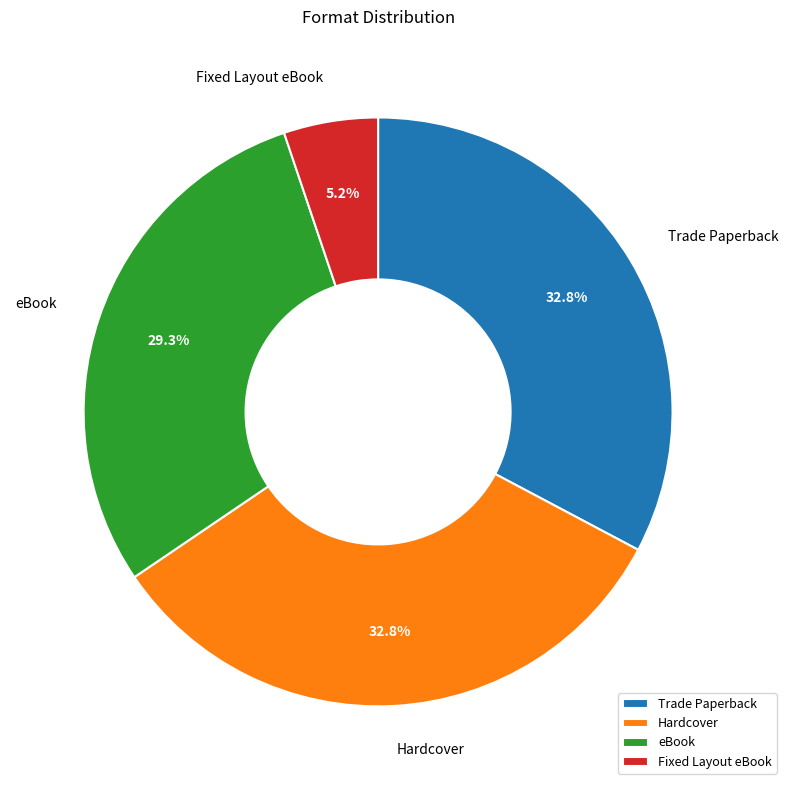

Do Hardcover and Trade Paperback together represent more than half of the pie?

Yes